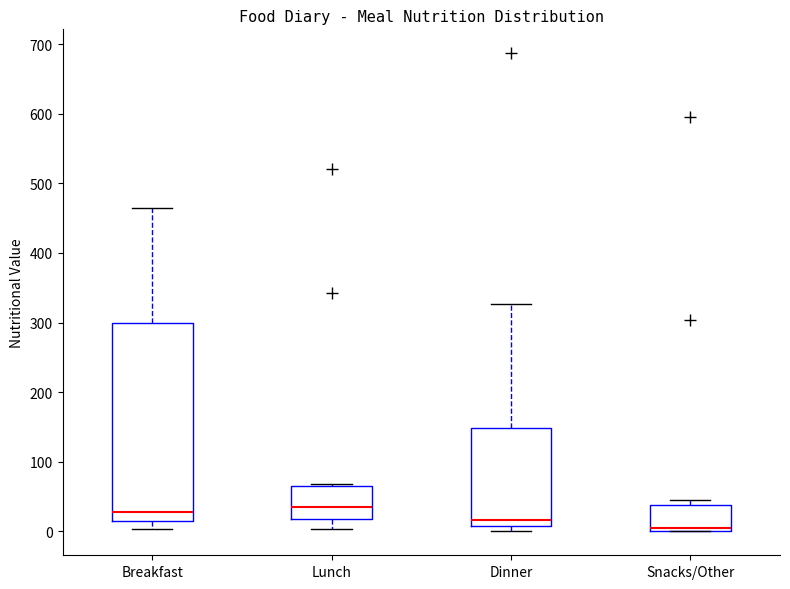

Reading left to right, read every box against the y-axis: the position of its median line, the range the box covers, and the ends of its whiskers. The values are not printed on the chart, so give them approximately, as read against the axis.

Breakfast: median 30, box 10 to 300, whiskers 0 to 470
Lunch: median 40, box 20 to 70, whiskers 0 to 70
Dinner: median 20, box 10 to 150, whiskers 0 to 330
Snacks/Other: median 10, box 0 to 40, whiskers 0 to 50